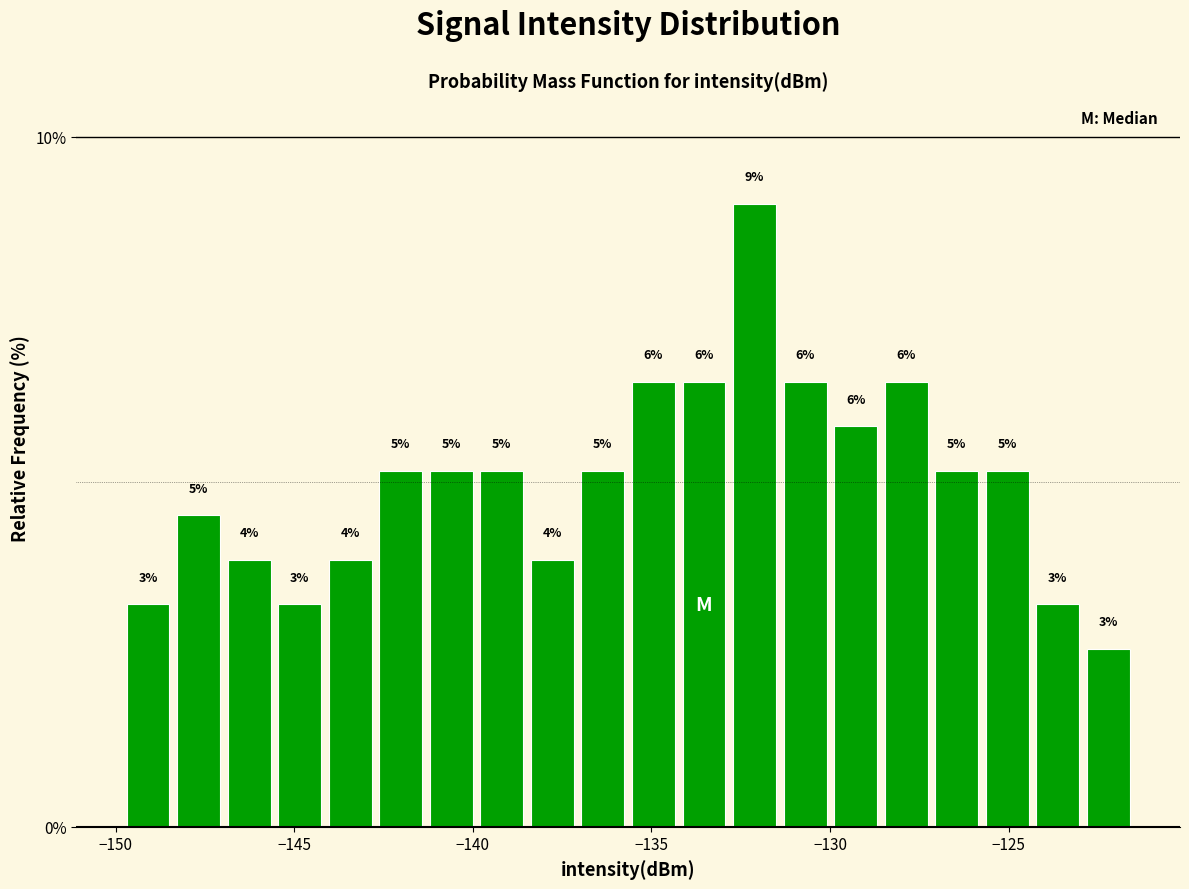

Around what value on the x-axis is the tallest bar? Give the approximate position of its centre, as read against the axis.

-132.0